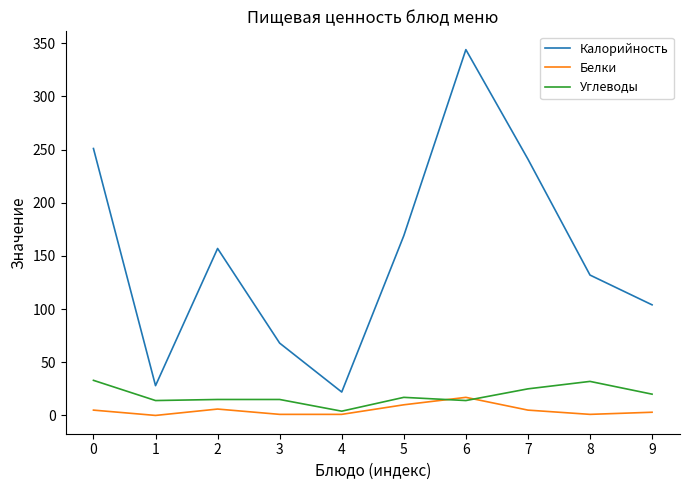

What are all the series names shown in the legend?

Калорийность, Белки, Углеводы